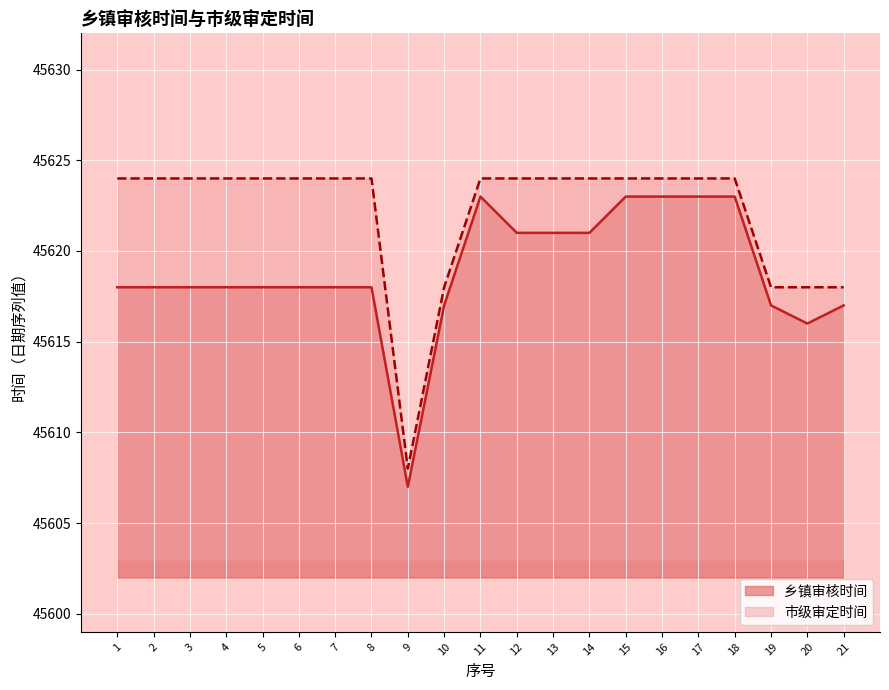

Where is the first local minimum for 市级审定时间?

9